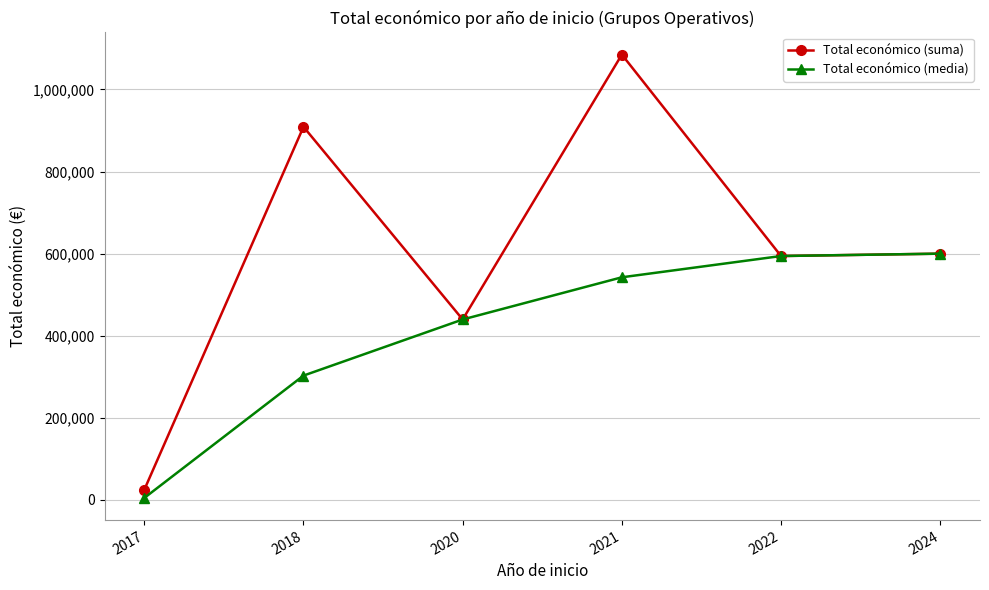

Rank the series by their maximum value, from highest to lowest.

Total económico (suma), Total económico (media)